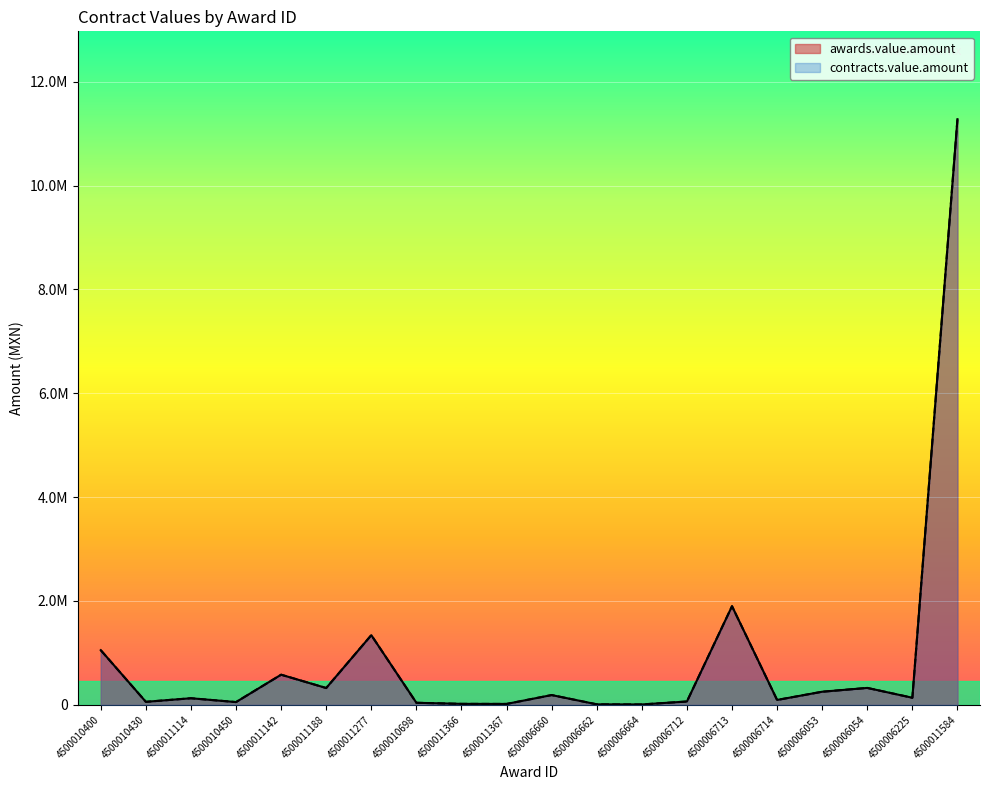

How many values in the awards.value.amount series exceed 136552?

10